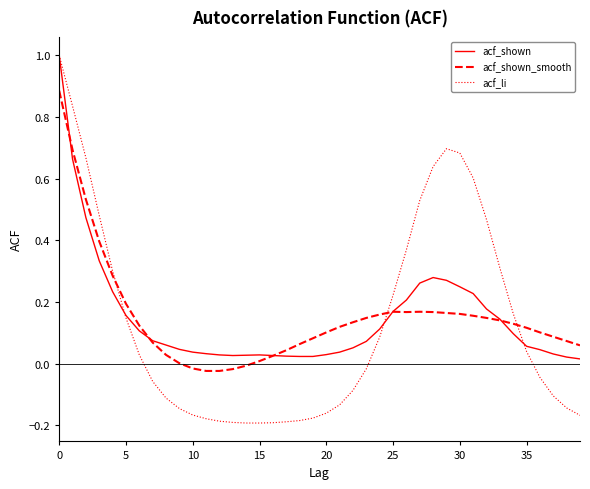

What is the maximum value shown in the chart?

1.0